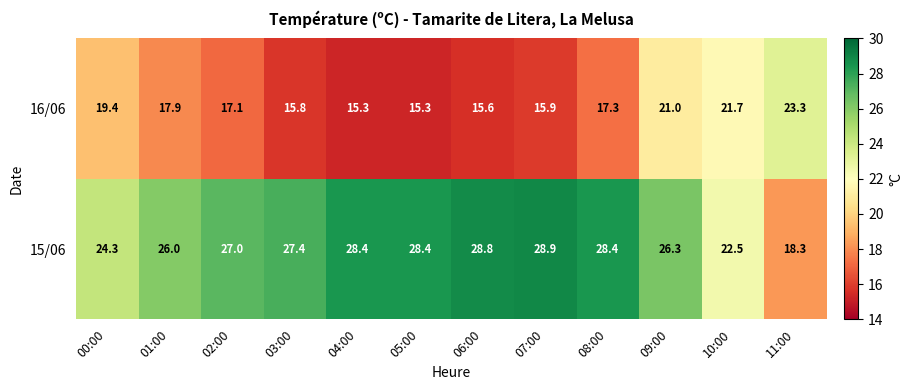

Between 04:00 and 08:00, which series saw the biggest shift?

16/06